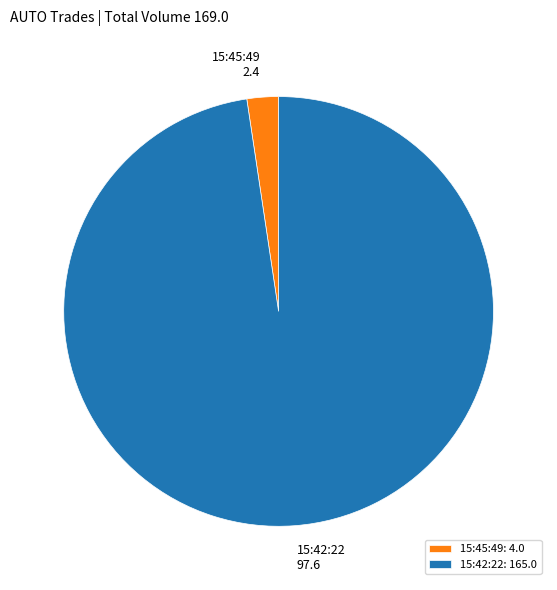

Do 15:42:22 and 15:45:49 together represent more than half of the pie?

Yes